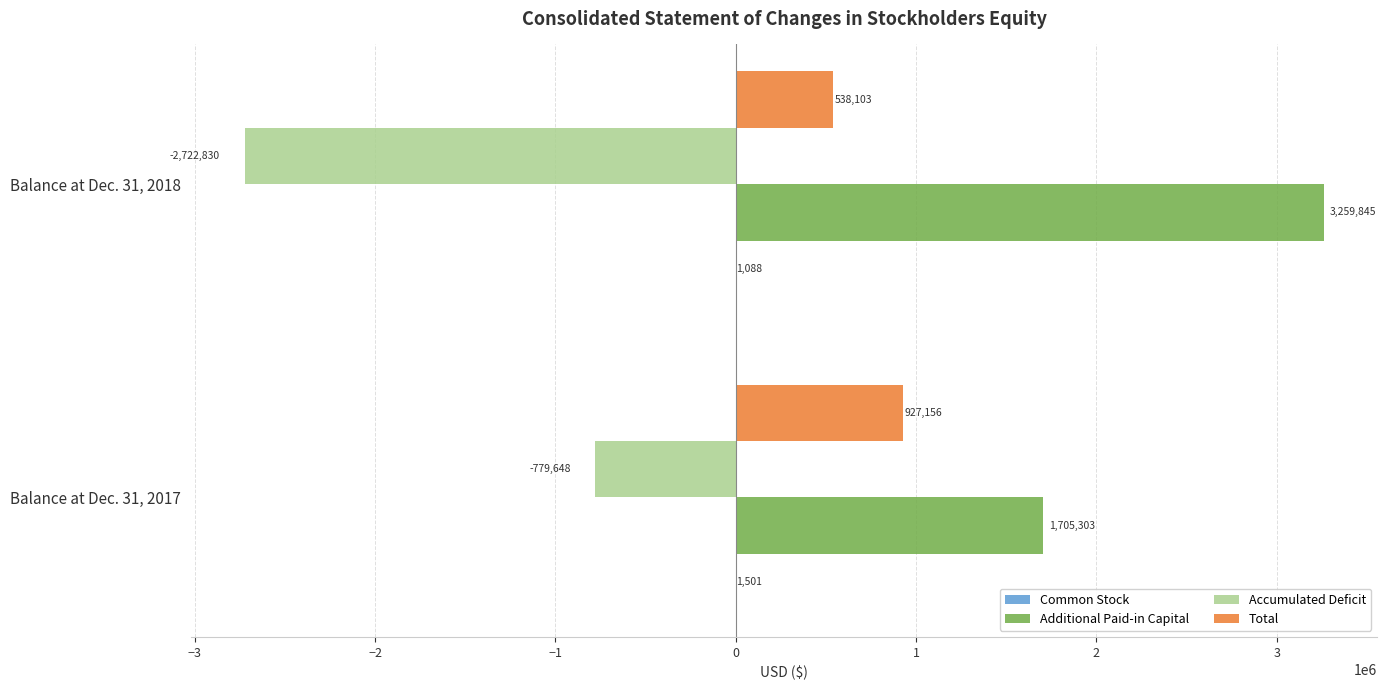

Which series has the largest total across all categories?

Additional Paid-in Capital